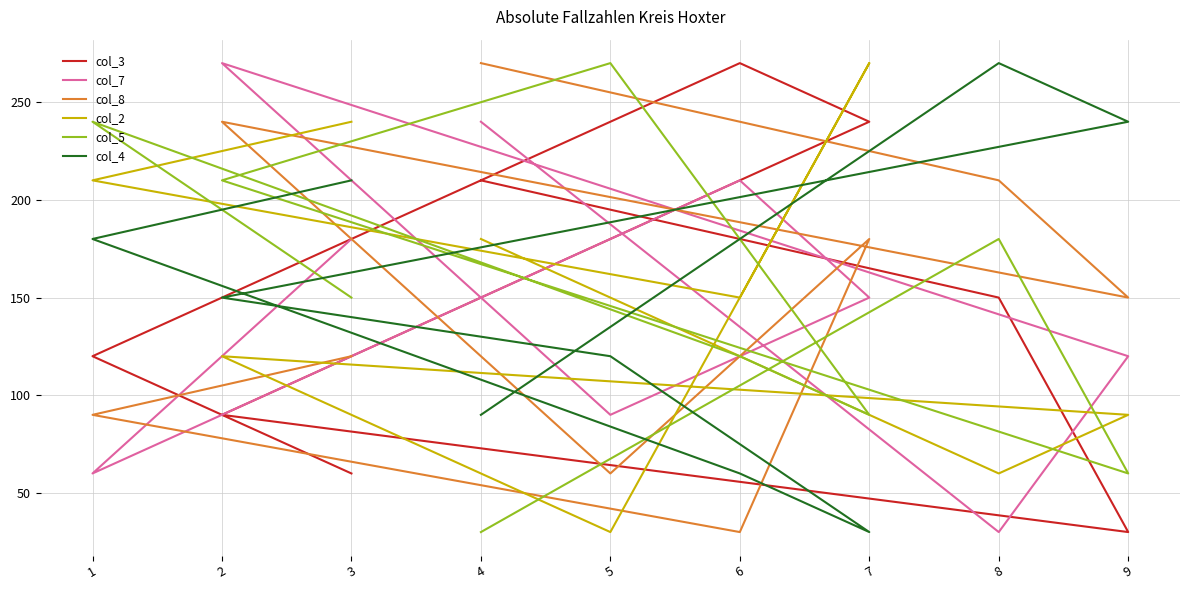

What is the minimum value shown in the chart?

30